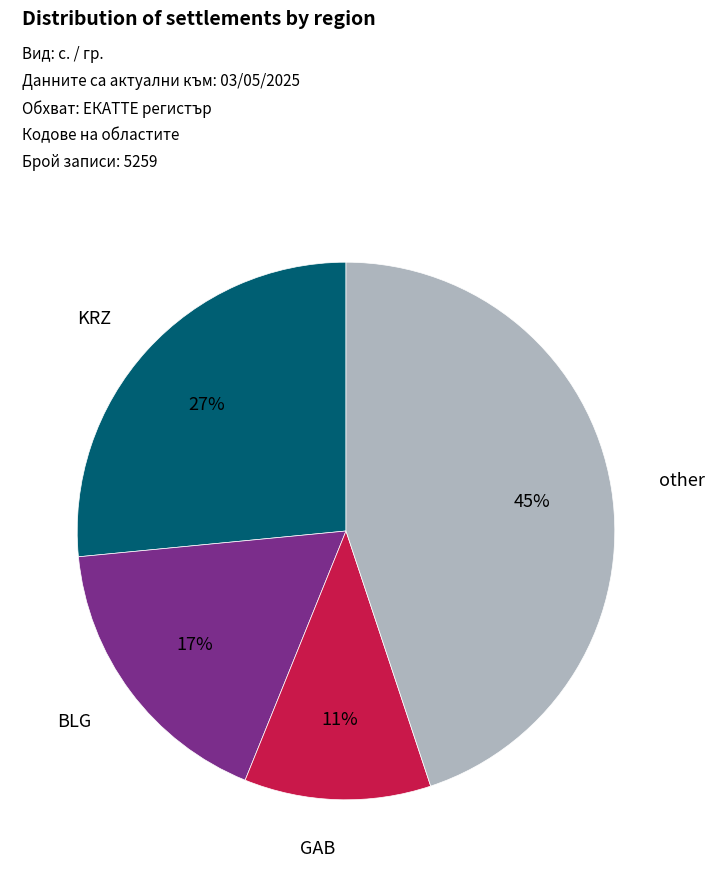

To the nearest percent, what is the average slice percentage?

25%